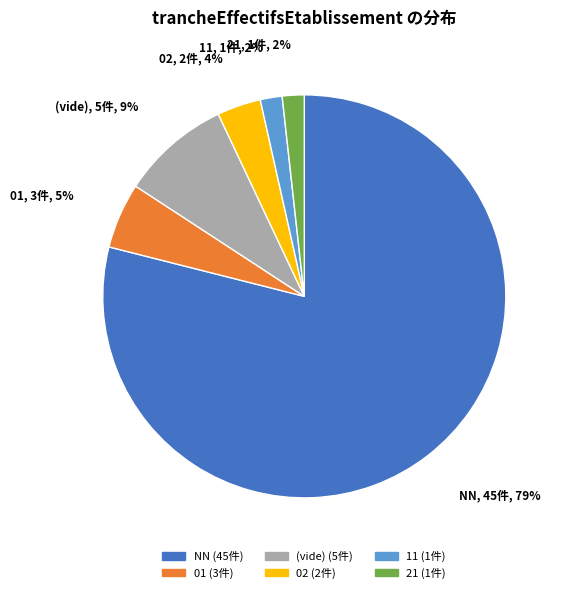

How many segments does this pie chart have?

6